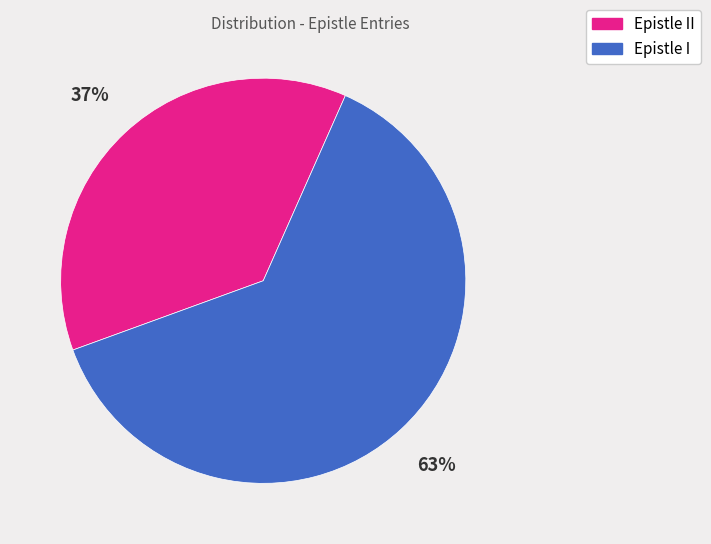

To the nearest percent, what is the difference between the largest and smallest slice percentages?

26%